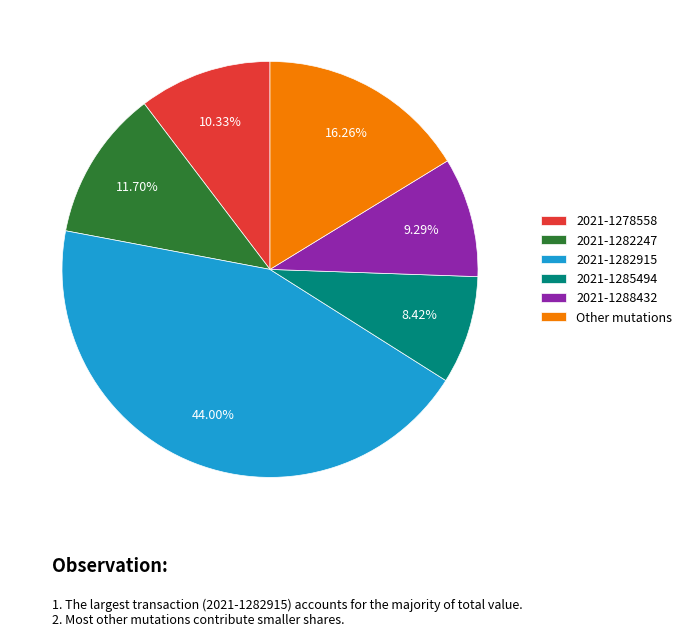

What is the ratio of the value at 2021-1278558 to the value at 2021-1288432?

1.1